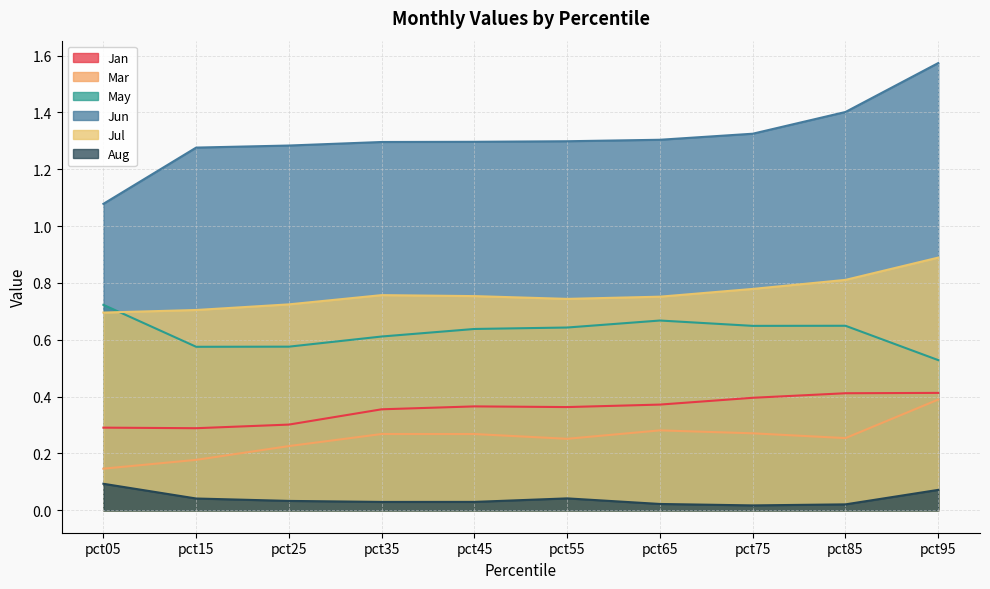

Where is the first local minimum for Aug?

pct35